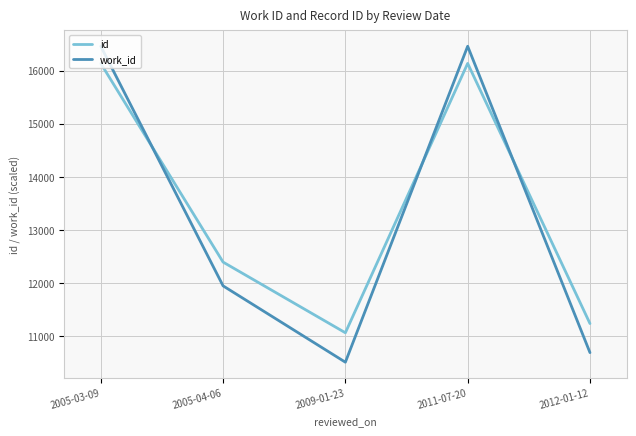

List the series in order of their overall mean, highest first.

id, work_id